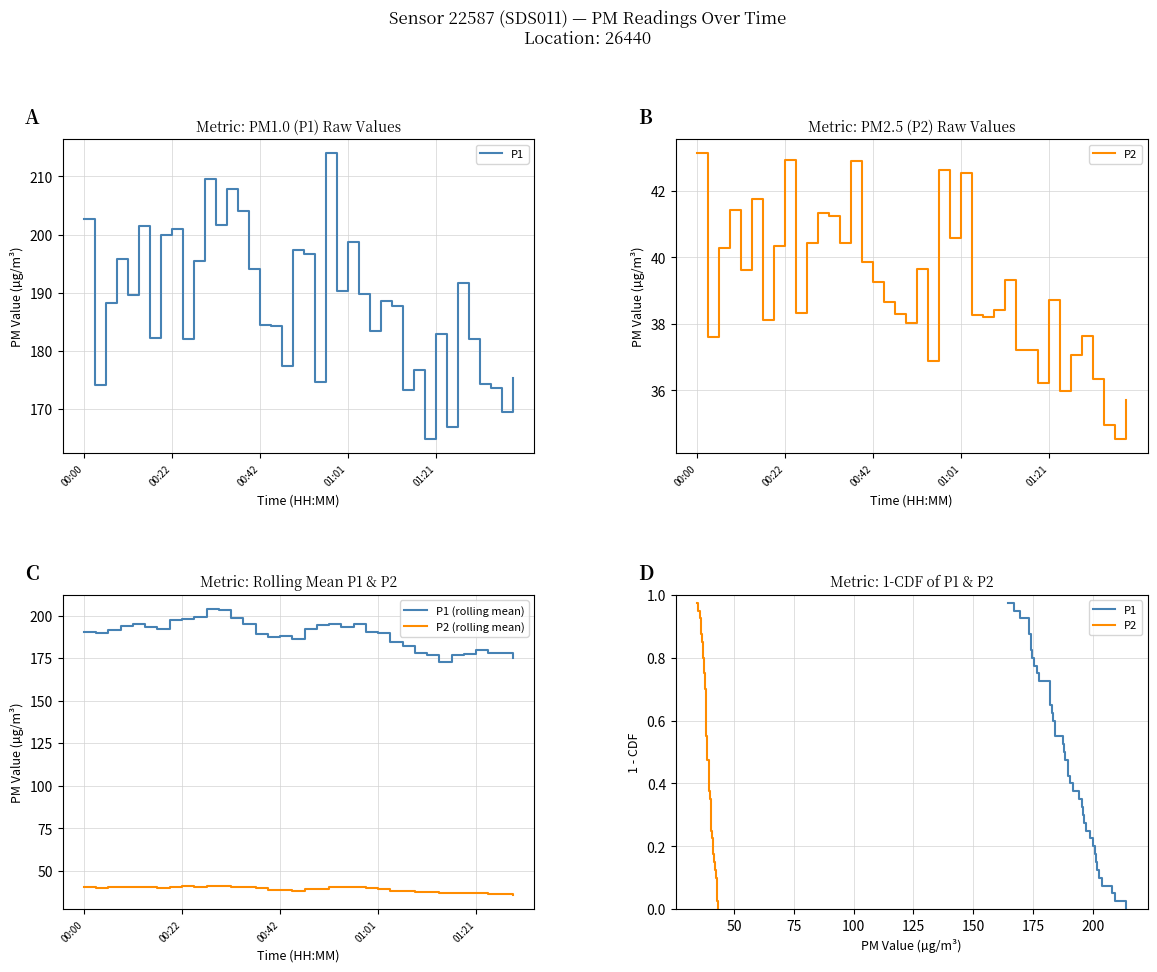

Read the P1 value at 01:23.

166.9